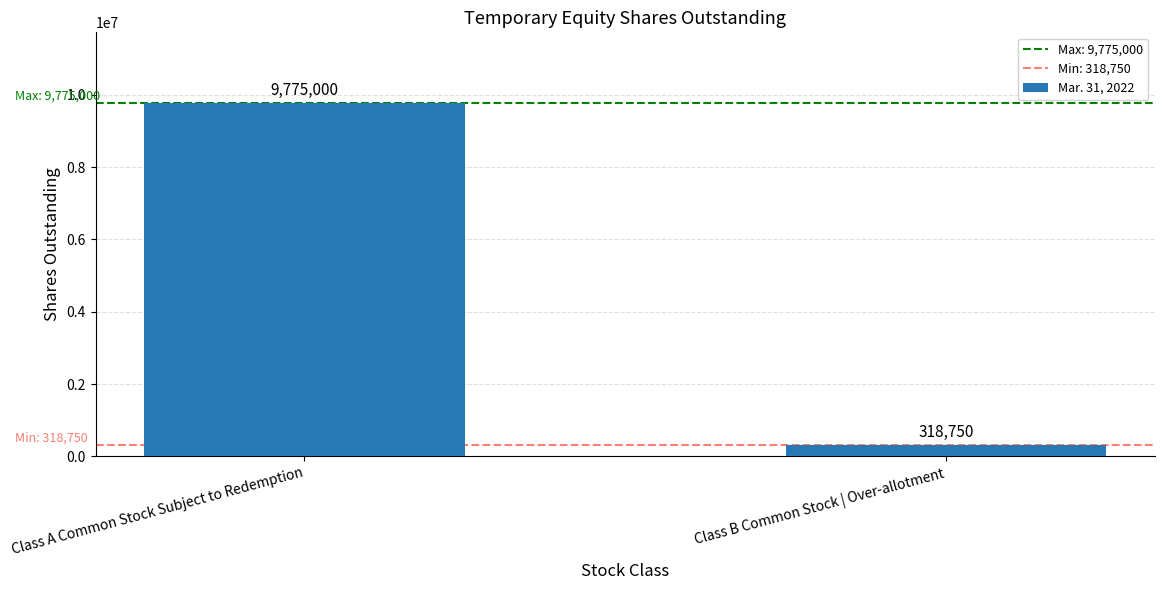

At which category does the chart reach its peak across all series?

Class A Common Stock Subject to Redemption